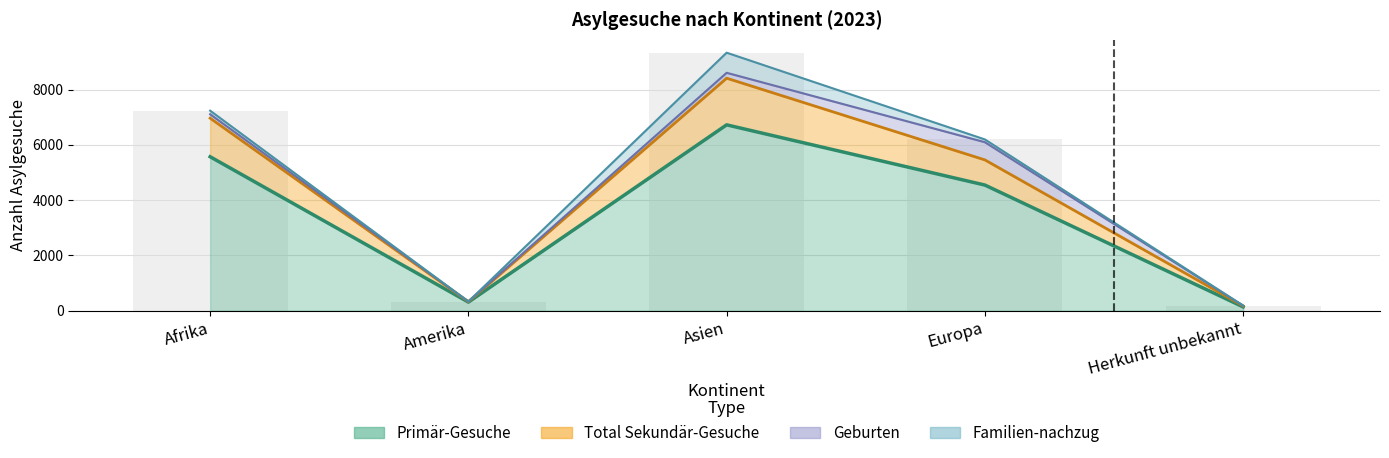

The value of Total Sekundär-Gesuche at Amerika is 26. True or false?

False